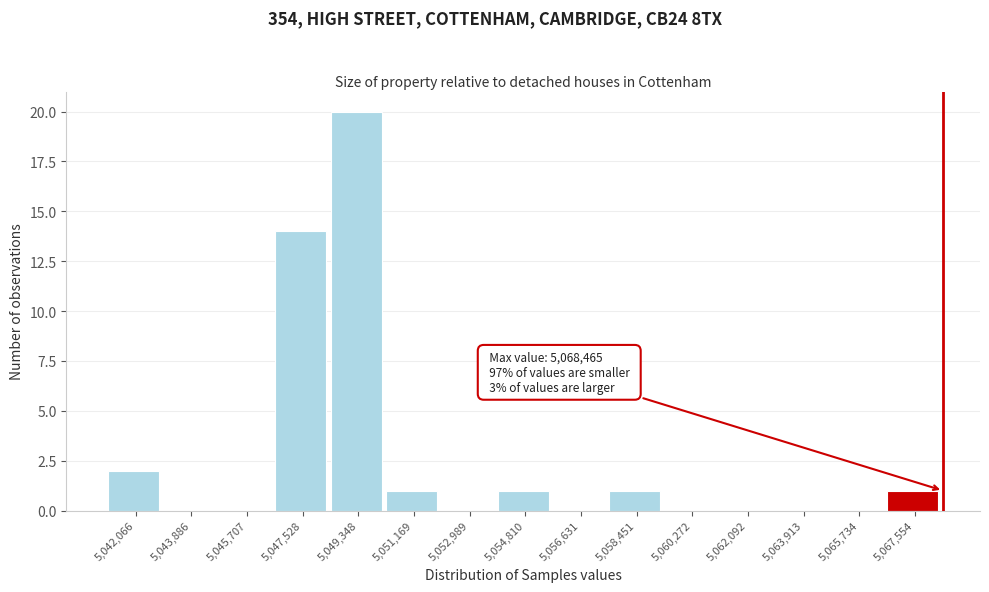

Which range on the x-axis has the tallest bar?

5048400 to 5050200